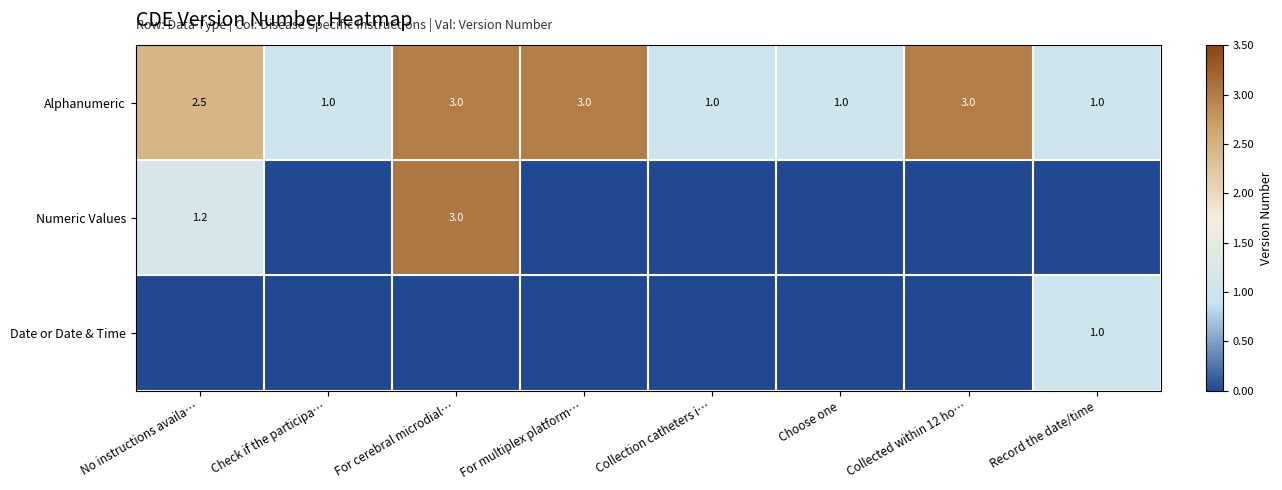

Where is Alphanumeric nearest to the value 2?

No instructions availa…